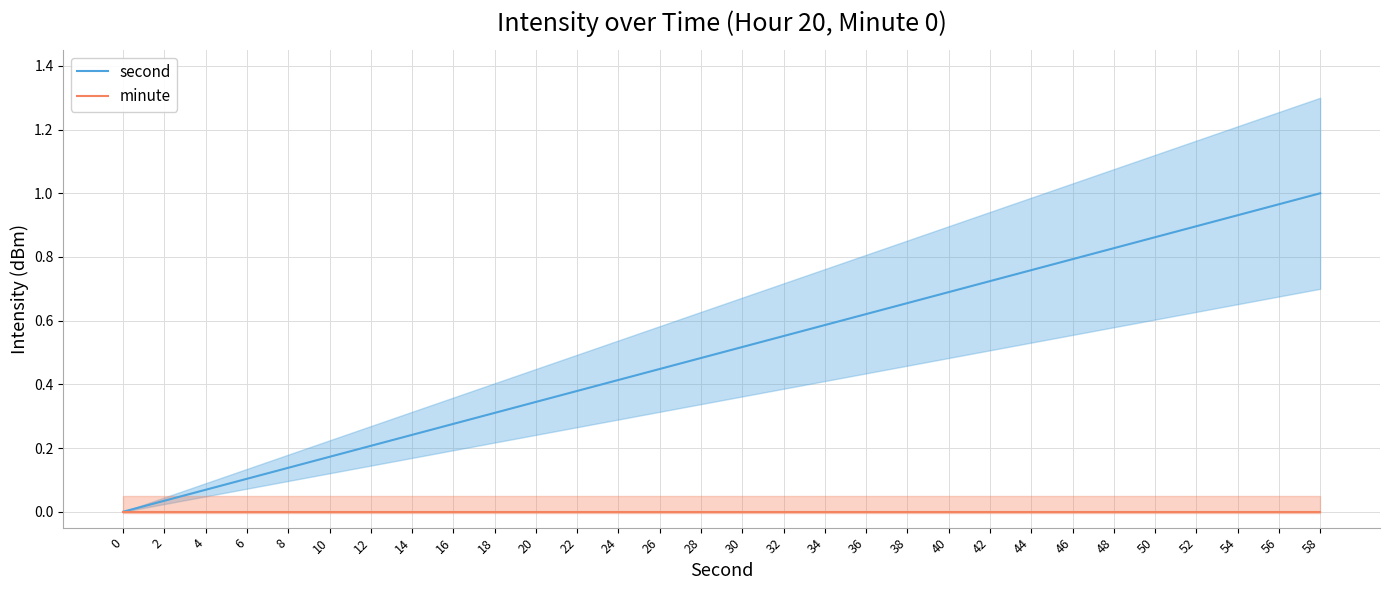

Is this an area chart (filled region under the line)?

No